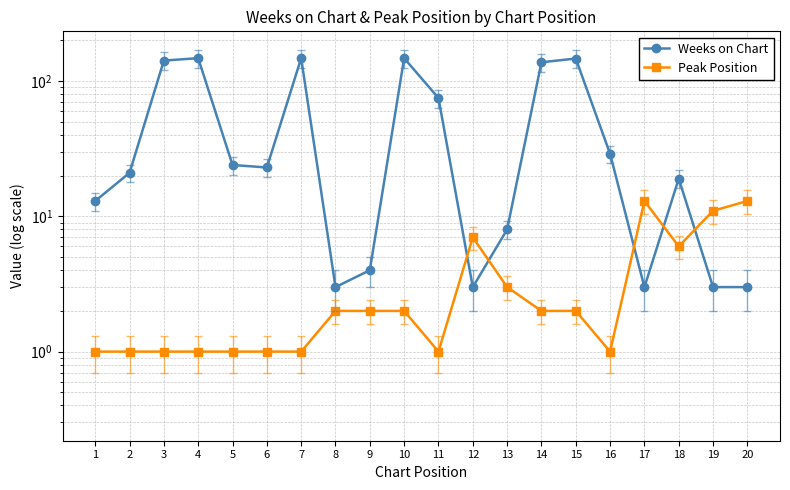

What is the sum of all Weeks on Chart values?

1102